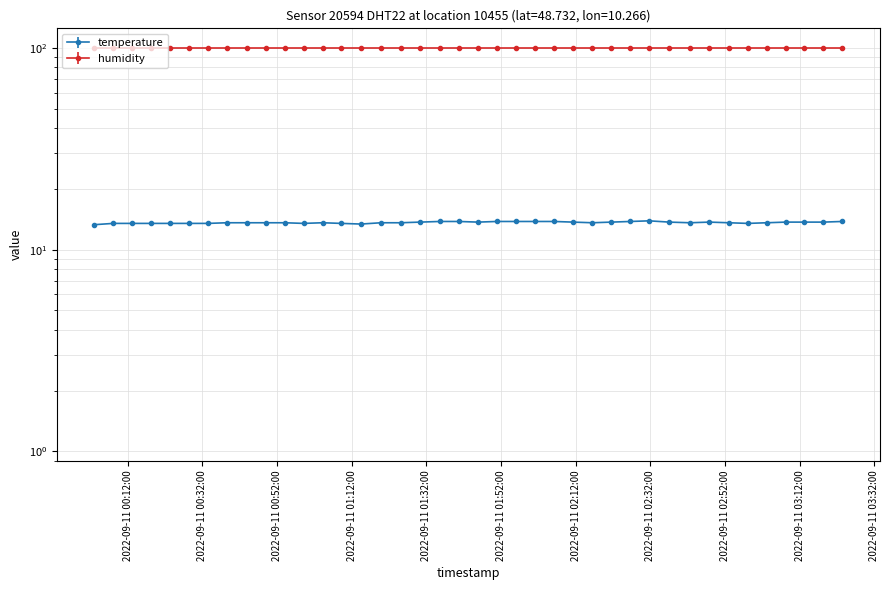

Which label corresponds to the largest value in the chart?

2022-09-11T02:31:44